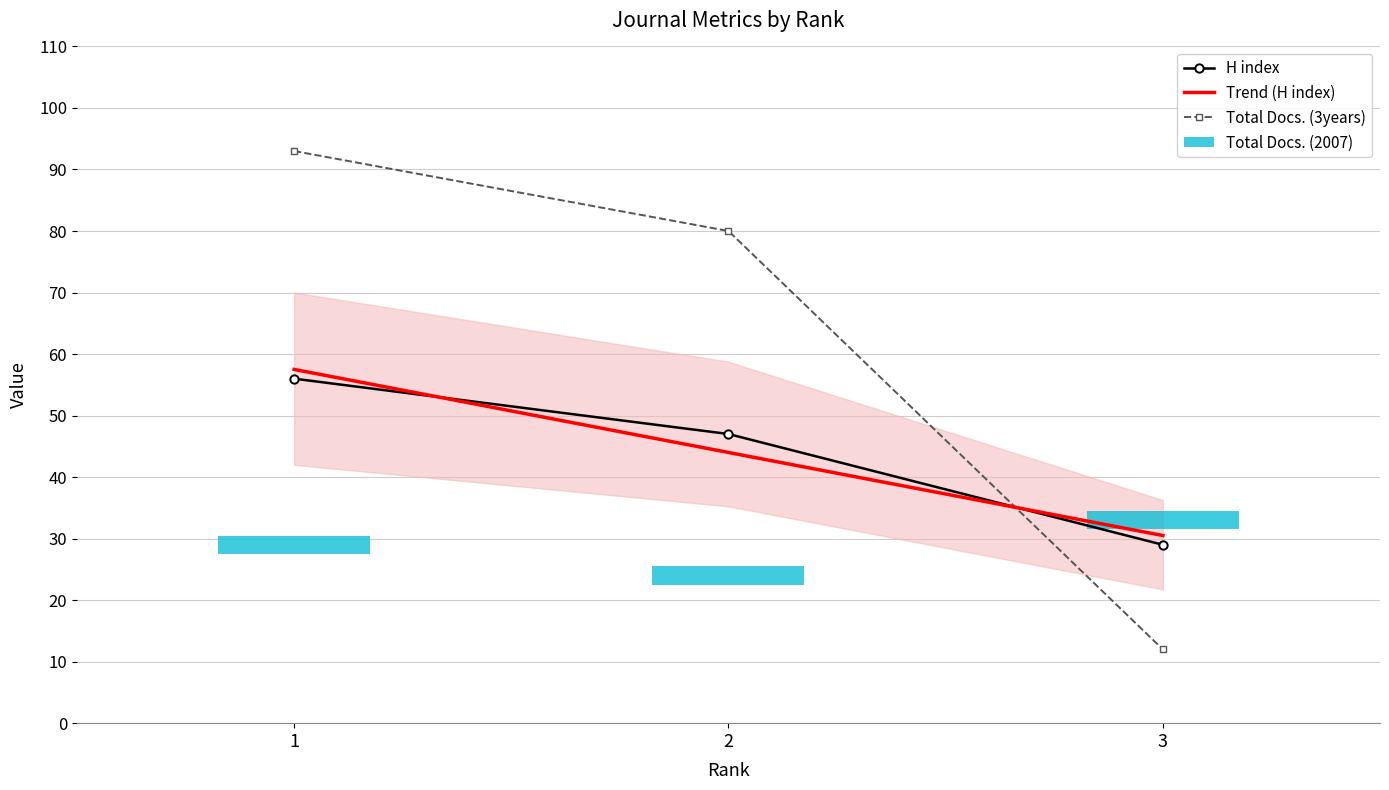

At which label does H index reach its minimum?

3